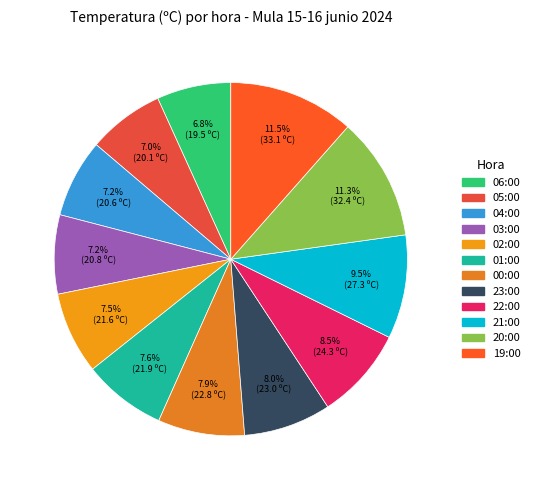

Is there any slice that represents more than half of the pie?

No